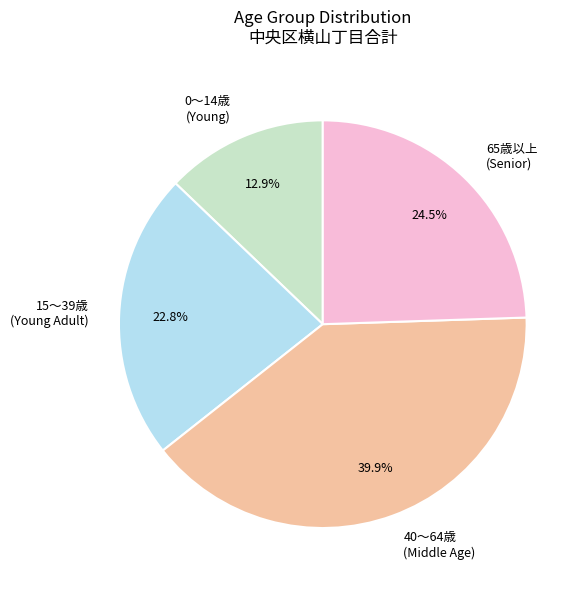

How much of the chart is everything except 15～39歳 (Young Adult)?

77.2%